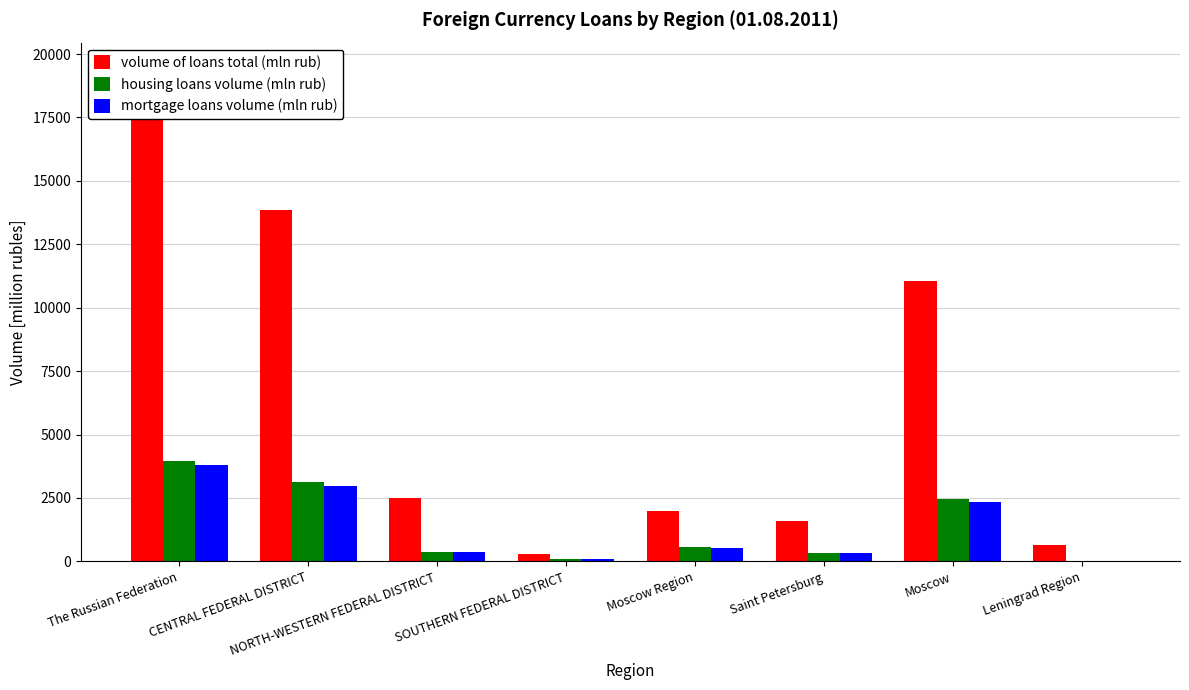

Where is volume of loans total (mln rub) nearest to the value 9881?

Moscow